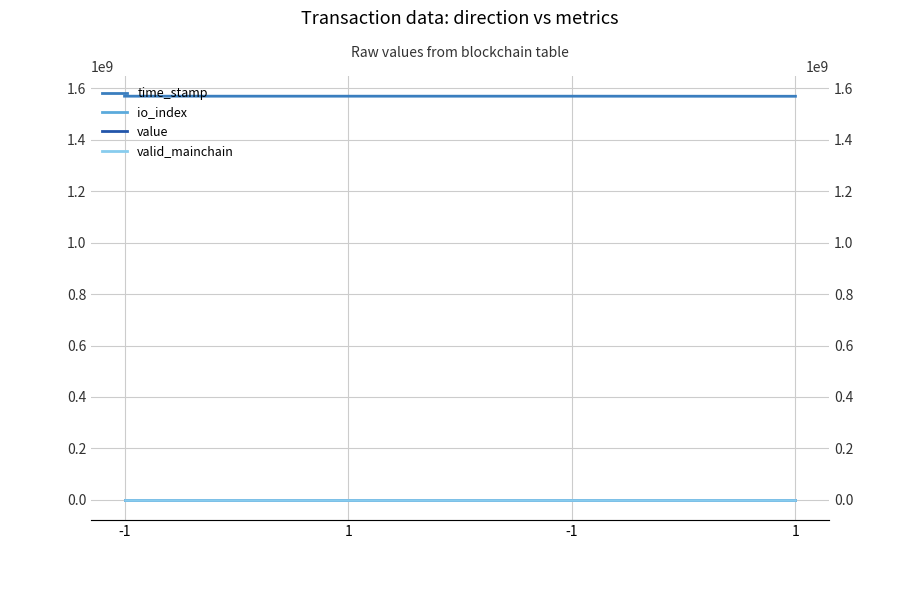

The valid_mainchain series shows 1.6 at -1. True or false?

False